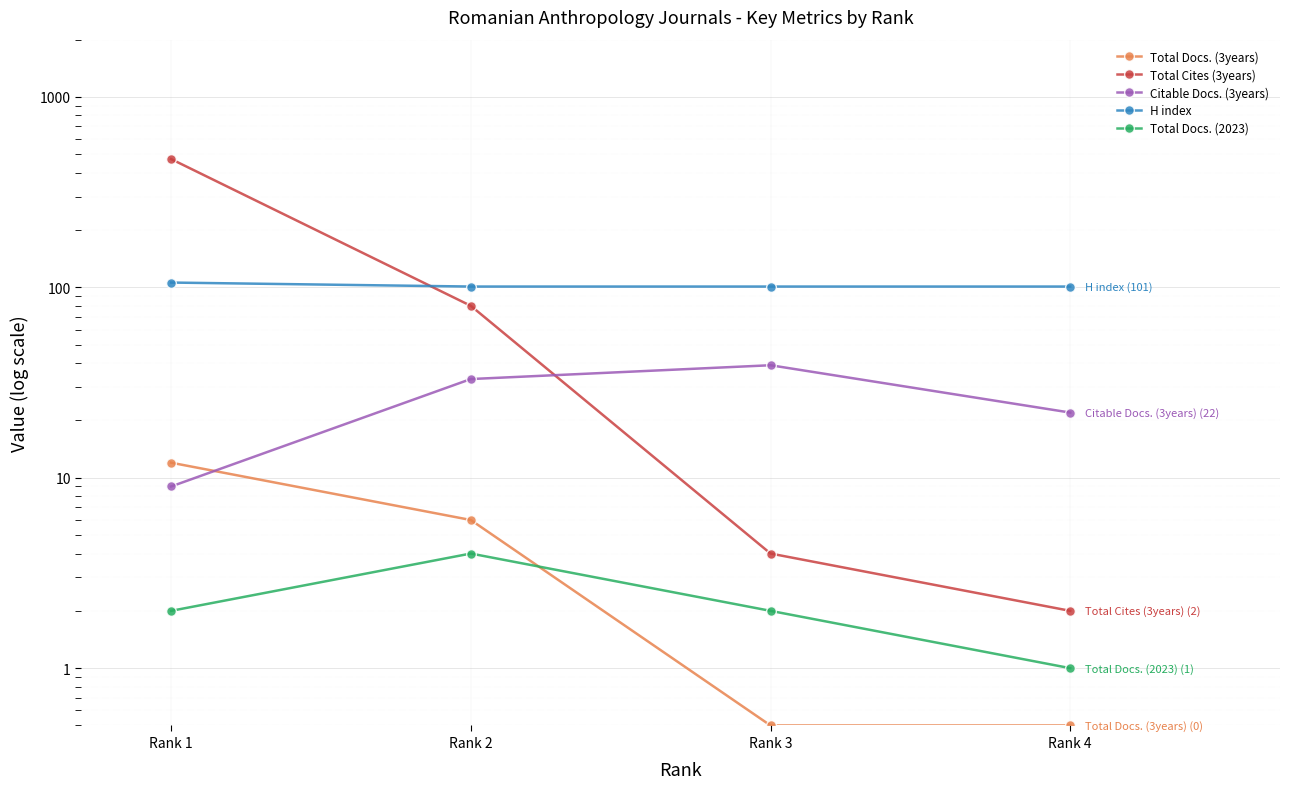

What is the total value across all series at Rank 4?

126.5